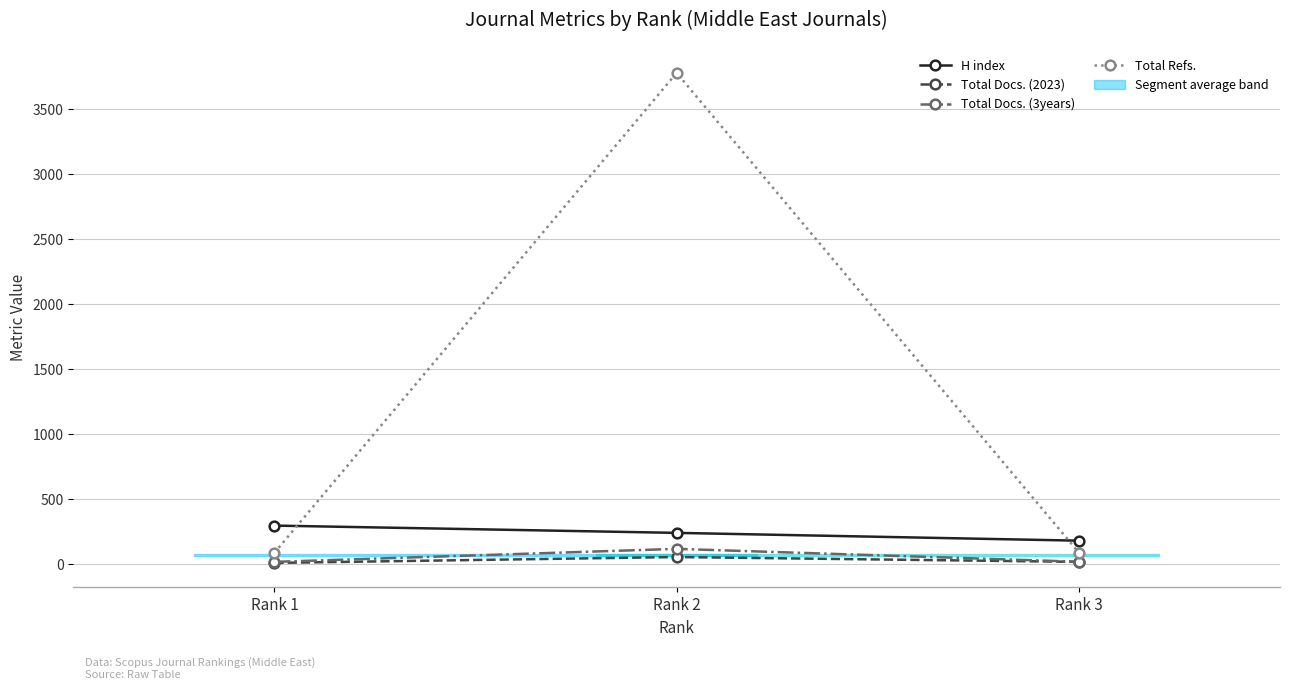

Reading right to left, extract all data points from this chart.

H index: Rank 3=183	Rank 2=243	Rank 1=299
Total Docs. (2023): Rank 3=20	Rank 2=57	Rank 1=12
Total Docs. (3years): Rank 3=21	Rank 2=120	Rank 1=20
Total Refs.: Rank 3=91	Rank 2=3781	Rank 1=89